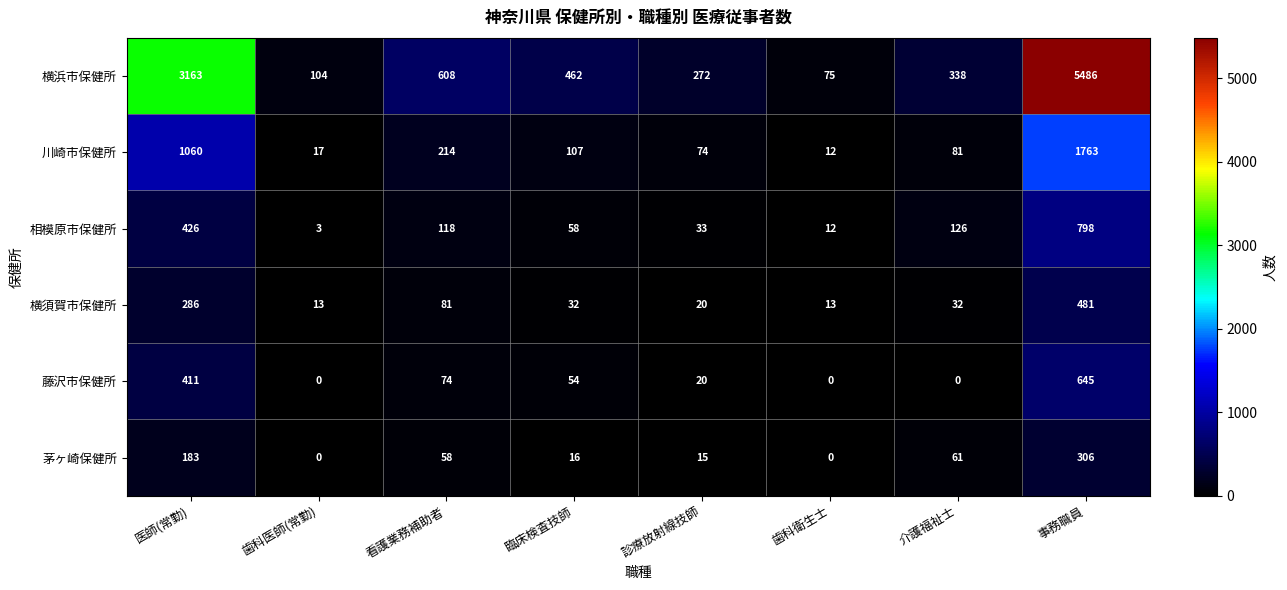

Which series has the largest total across all categories?

横浜市保健所